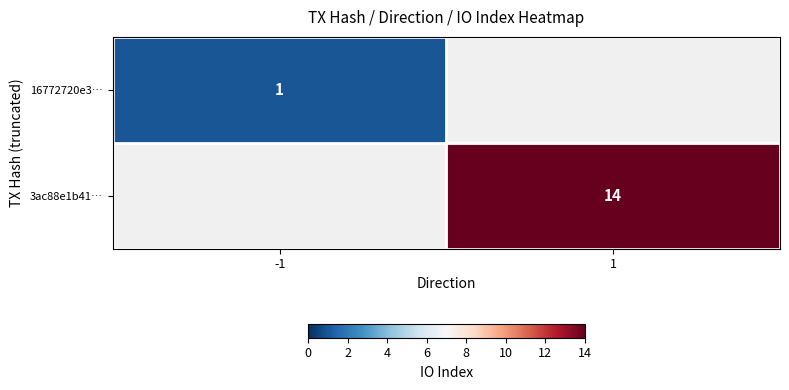

Is the value of 3ac88e1b41… at 1 greater than the value of 16772720e3… at -1?

Yes